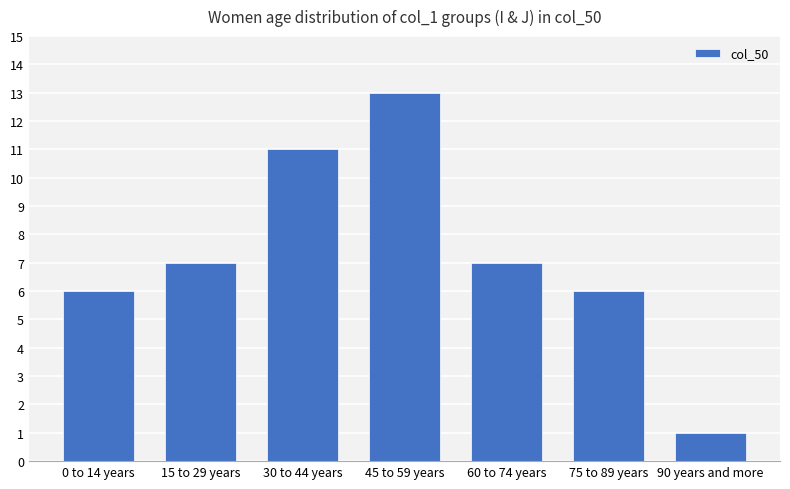

Approximately how many times larger is the value at 30 to 44 years compared to 0 to 14 years?

1.8